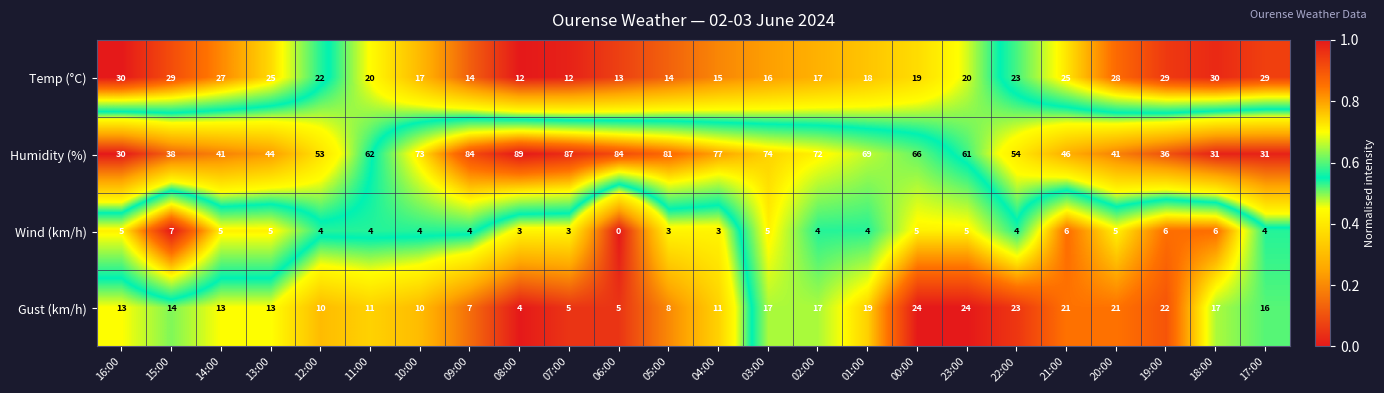

Rank the series by their maximum value, from lowest to highest.

Wind (km/h), Gust (km/h), Temp (°C), Humidity (%)